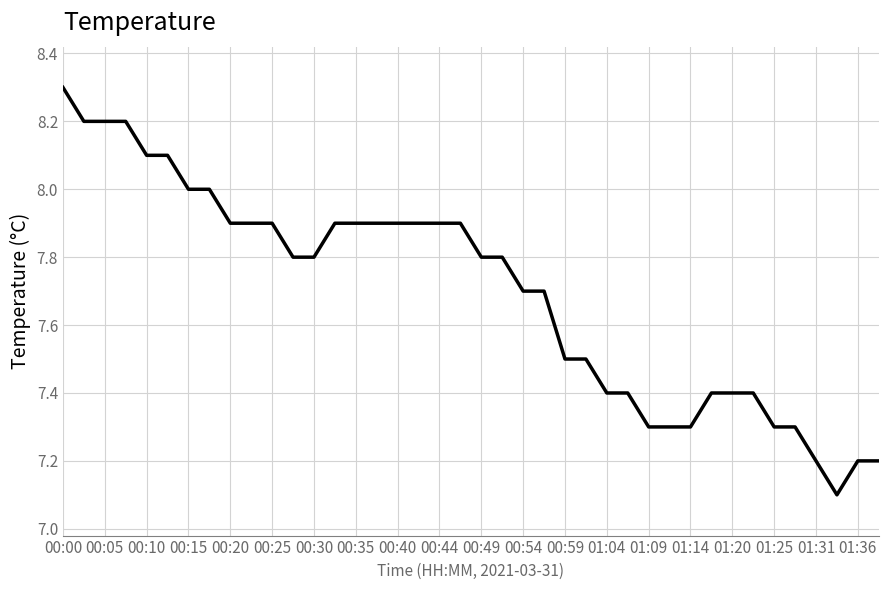

What is the maximum value shown in the chart?

8.3